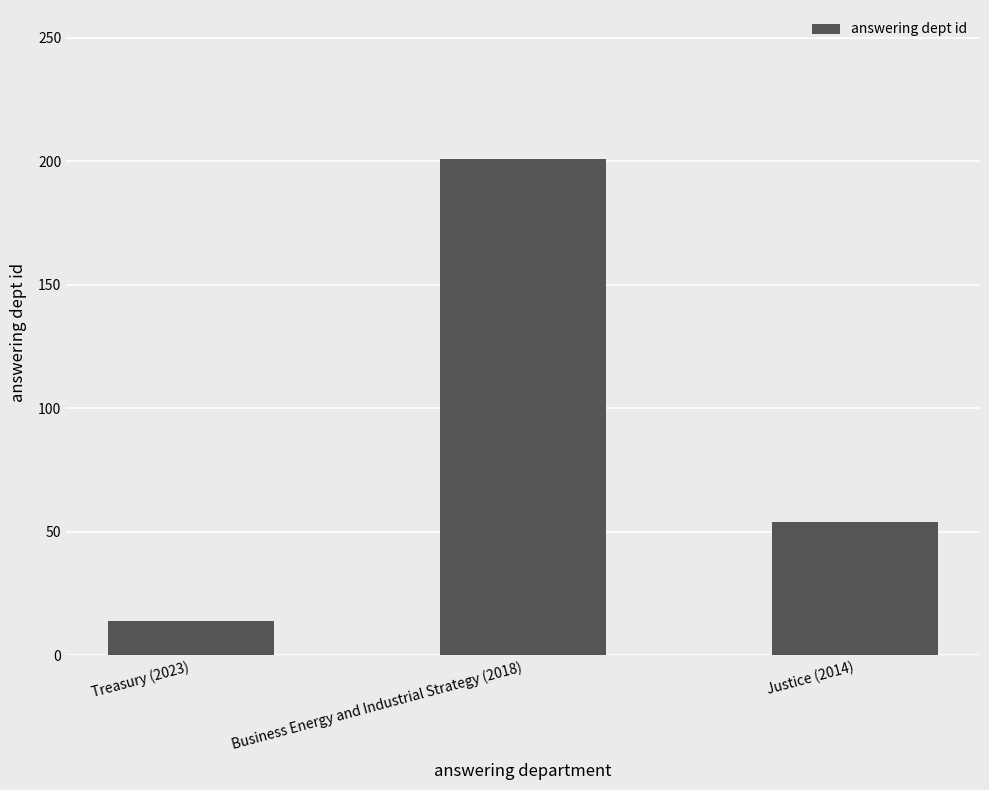

Where is the data nearest to the value 107?

Justice (2014)